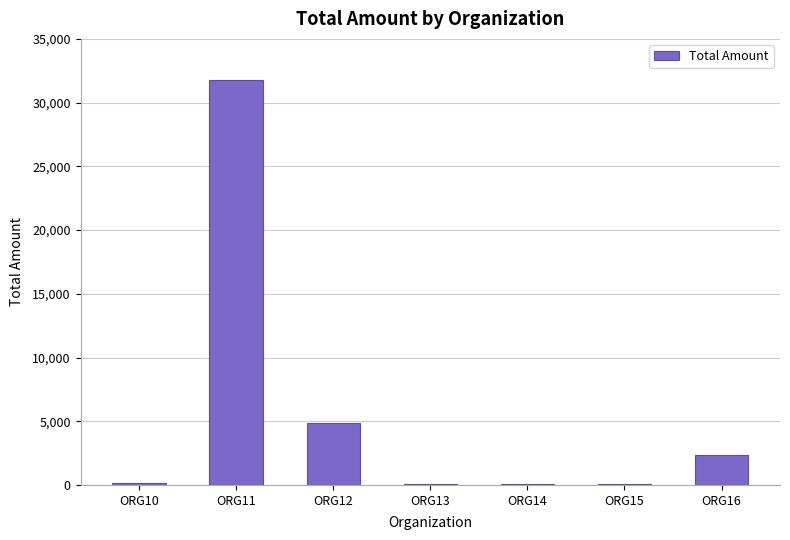

Approximately how many times larger is the value at ORG11 compared to ORG12?

6.5